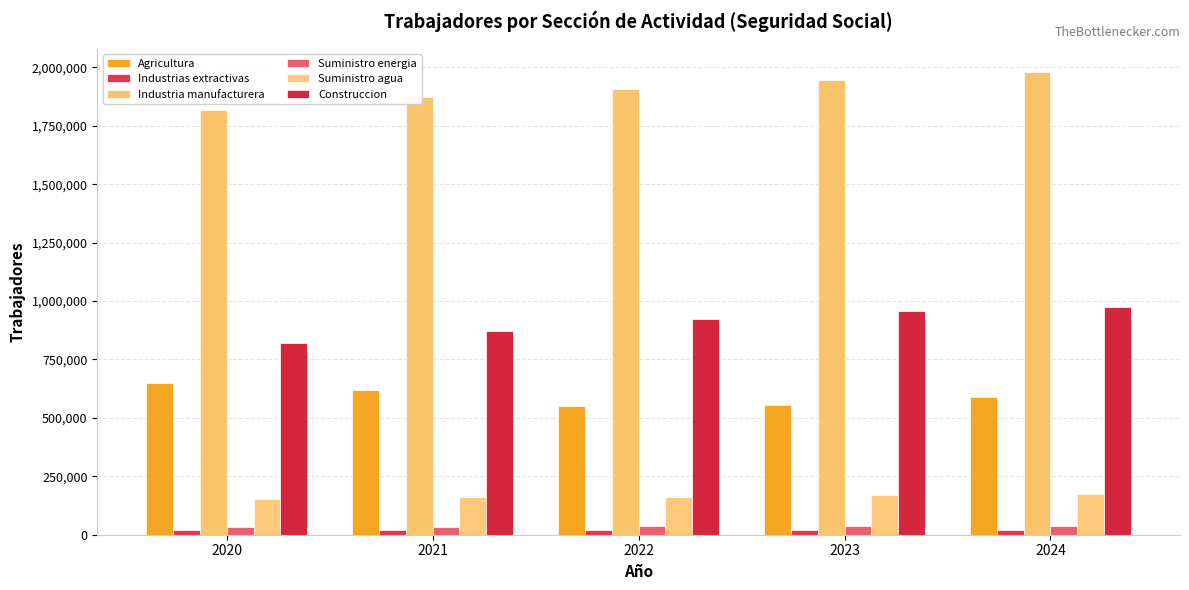

What is the approximate value of Industria manufacturera at 2023?

1947848